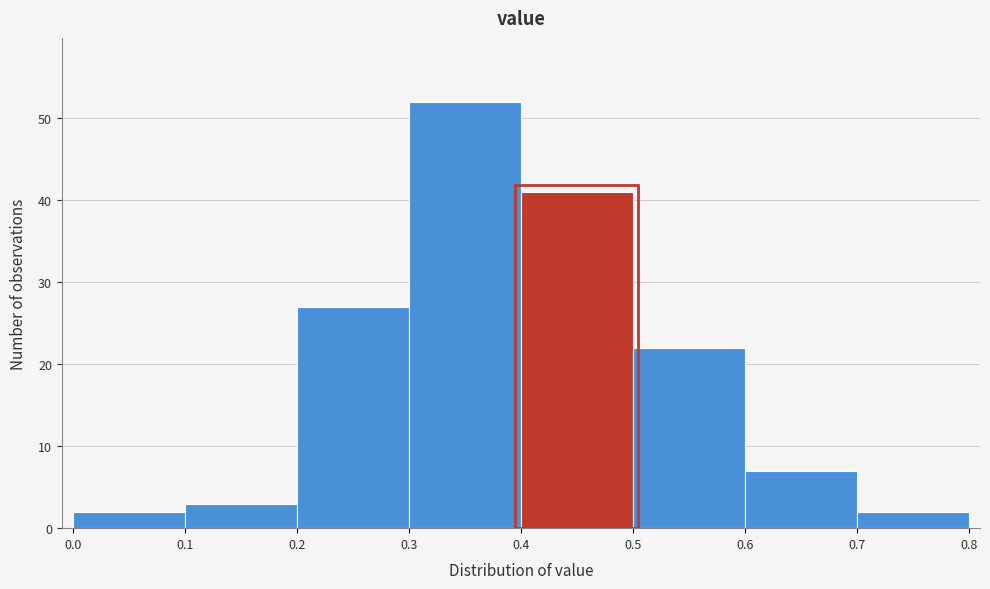

Reading left to right, list every bar in this chart as the range it spans on the x-axis followed by its height. The values are not printed on the chart, so give them approximately, as read against the axis.

0.0 to 0.1: 2
0.1 to 0.2: 3
0.2 to 0.3: 27
0.3 to 0.4: 52
0.4 to 0.5: 41
0.5 to 0.6: 22
0.6 to 0.7: 7
0.7 to 0.8: 2